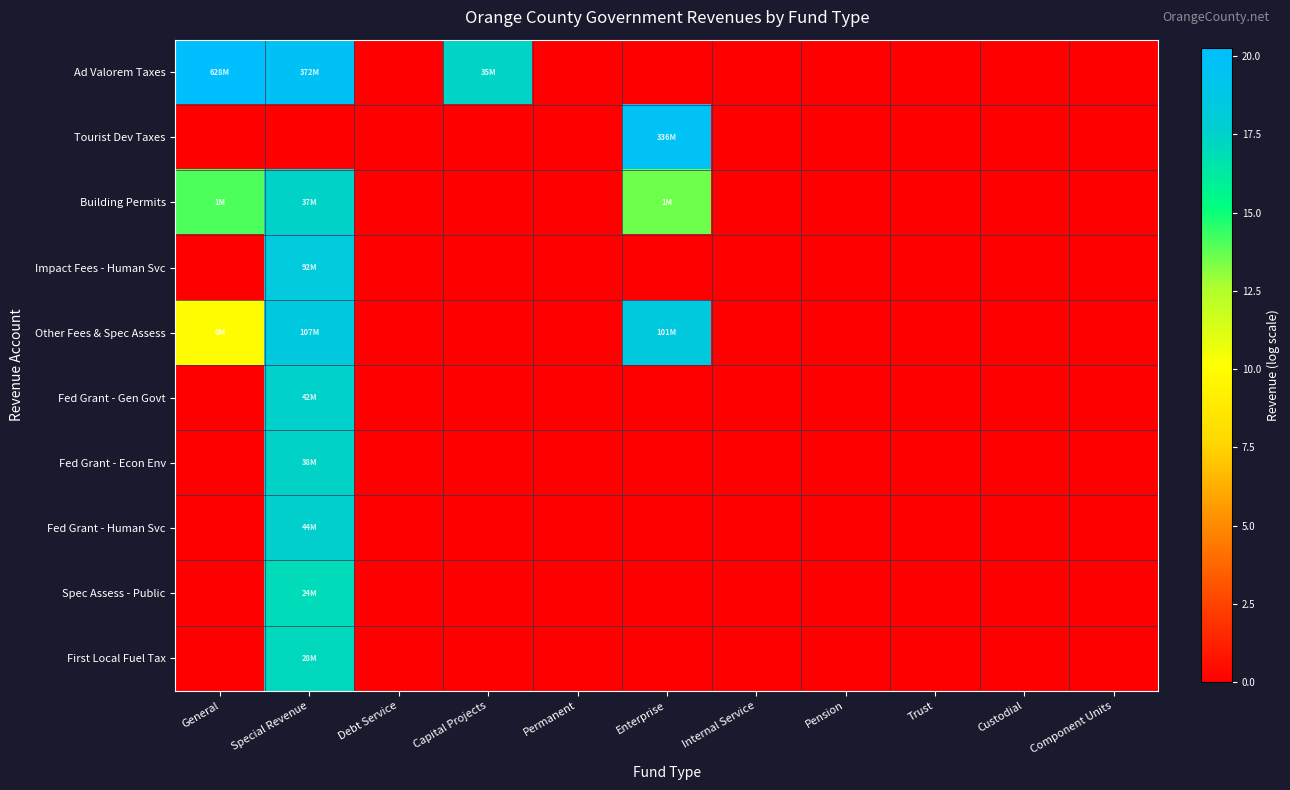

How many data points does each series have?

11